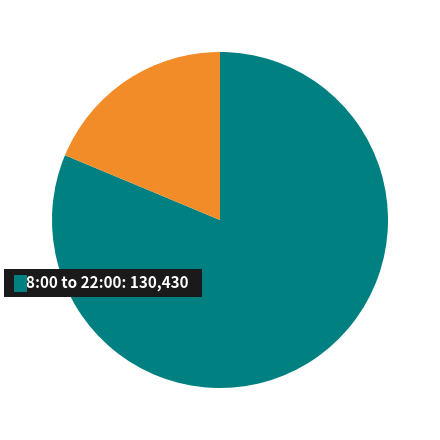

Is there a majority slice in this chart?

Yes